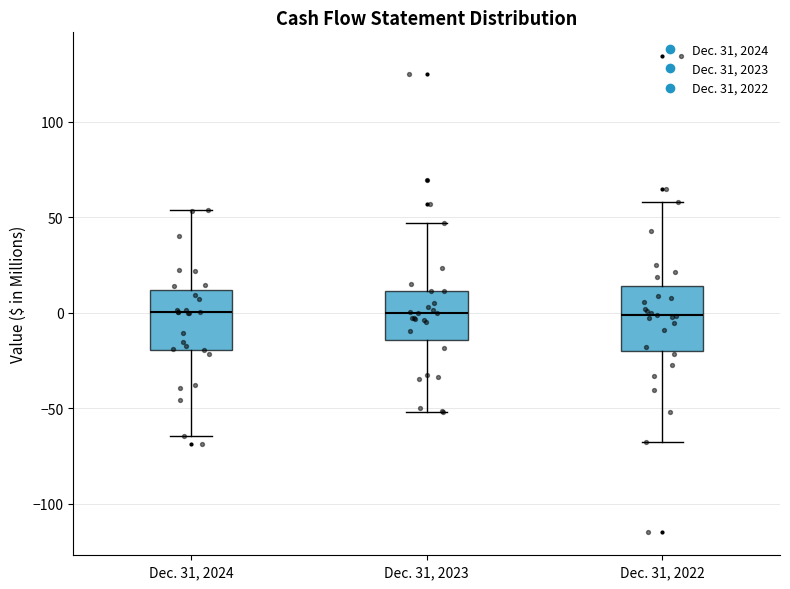

Reading left to right, transcribe this box plot: for each box, give where its median line is, the range the box spans, and where its two whiskers end, as read against the y-axis. The values are not printed on the chart, so give them approximately, as read against the axis.

Dec. 31, 2024: median 0, box -20 to 10, whiskers -65 to 55
Dec. 31, 2023: median 0, box -15 to 10, whiskers -50 to 45
Dec. 31, 2022: median 0, box -20 to 15, whiskers -70 to 60